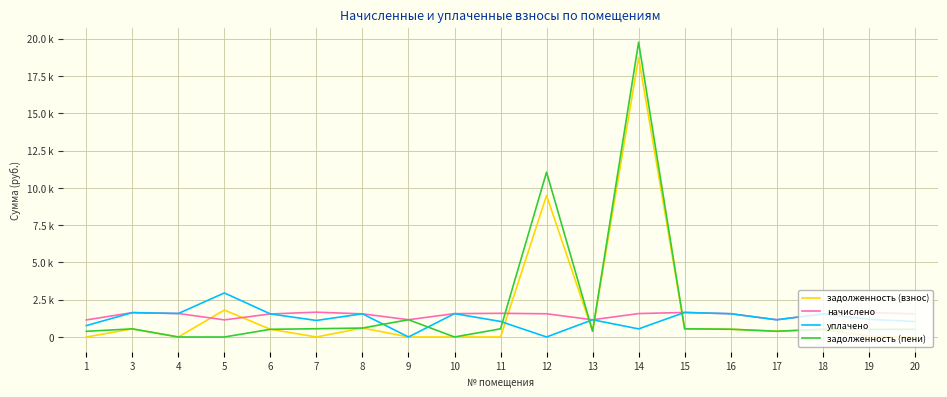

What is the maximum value shown in the chart?

19757.9